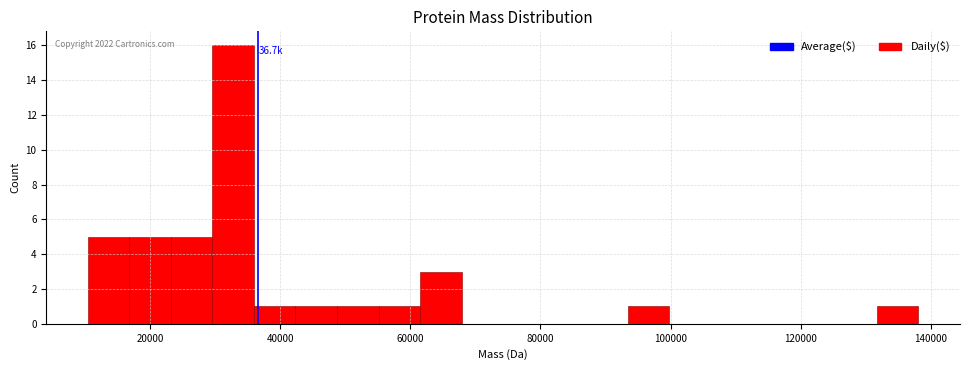

Around what value on the x-axis is the tallest bar? Give the approximate position of its centre, as read against the axis.

32000